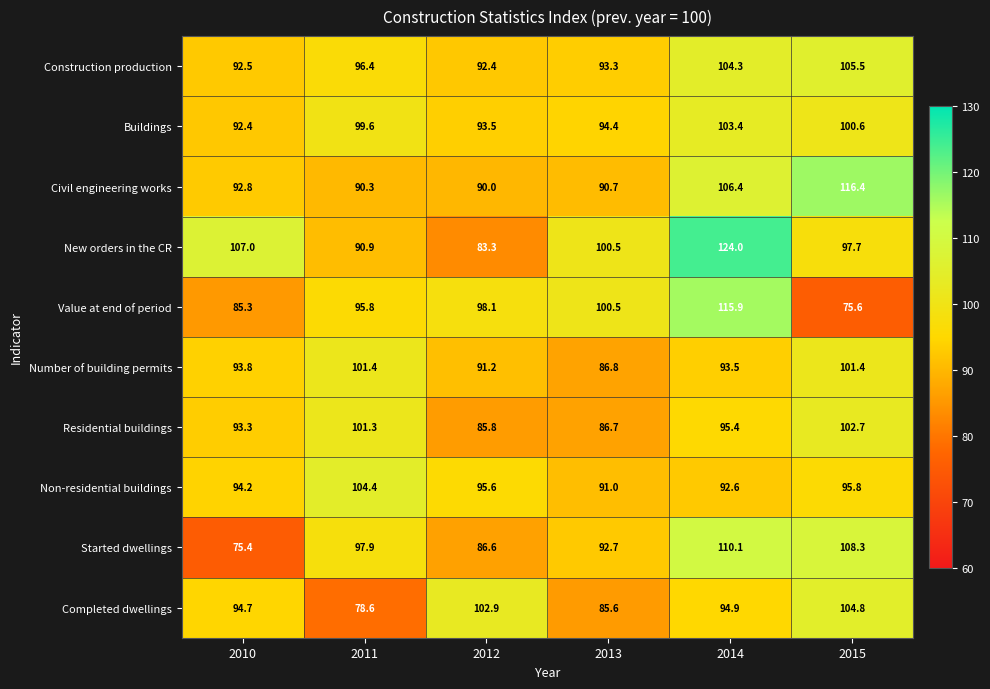

What is the spread (max minus min) of values at 2012?

19.6